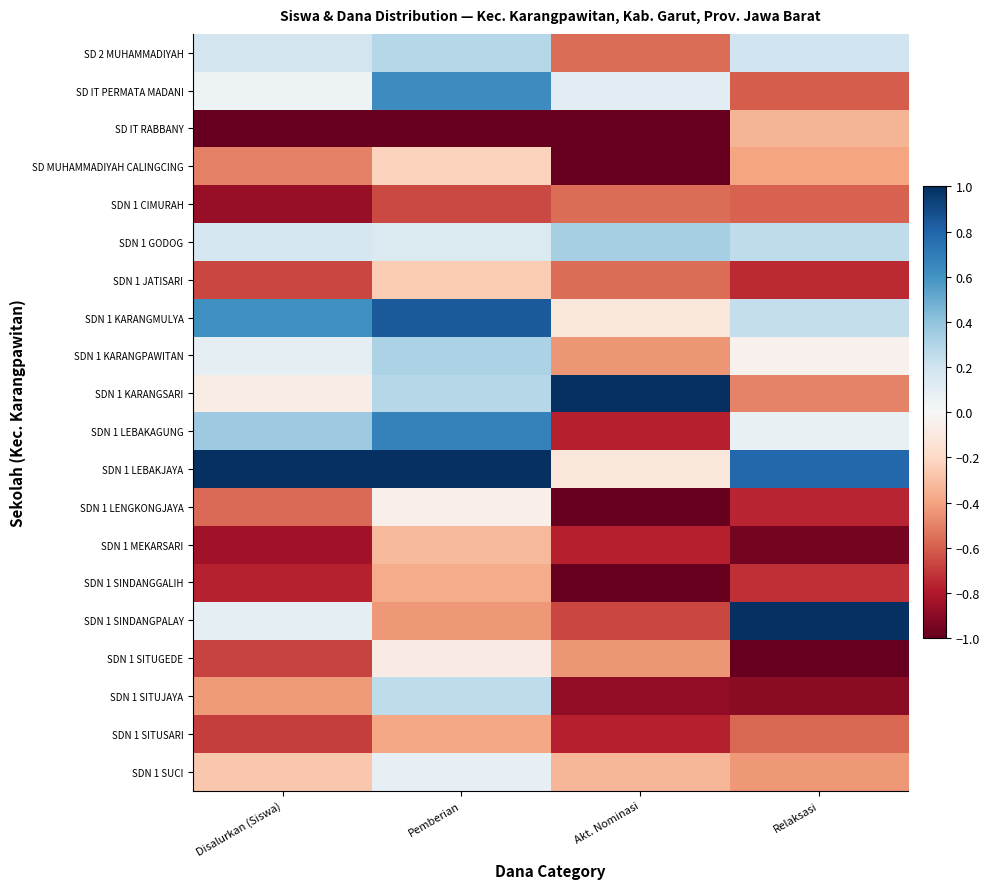

Rank the series at Pemberian from lowest to highest value.

SD IT RABBANY, SDN 1 CIMURAH, SDN 1 SINDANGPALAY, SDN 1 SITUSARI, SDN 1 SINDANGGALIH, SDN 1 MEKARSARI, SDN 1 JATISARI, SD MUHAMMADIYAH CALINGCING, SDN 1 SITUGEDE, SDN 1 LENGKONGJAYA, SDN 1 SUCI, SDN 1 GODOG, SDN 1 SITUJAYA, SD 2 MUHAMMADIYAH, SDN 1 KARANGSARI, SDN 1 KARANGPAWITAN, SD IT PERMATA MADANI, SDN 1 LEBAKAGUNG, SDN 1 KARANGMULYA, SDN 1 LEBAKJAYA